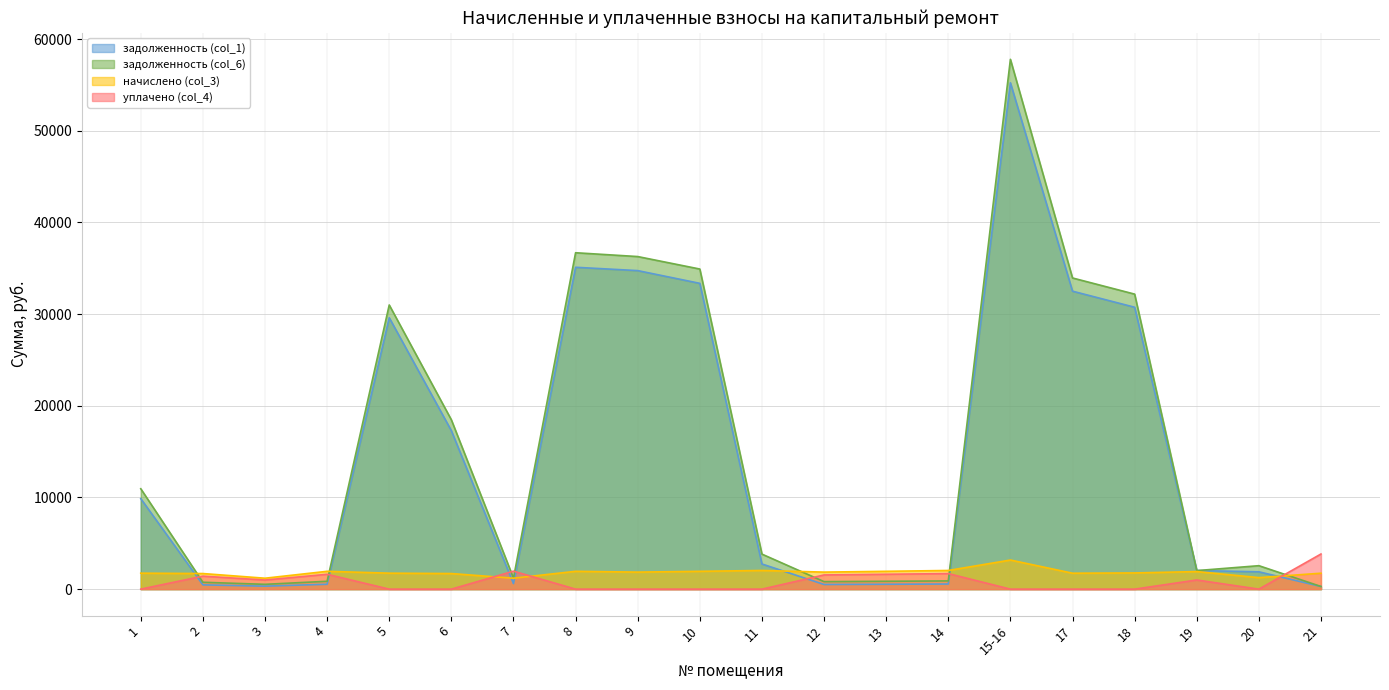

Between 13 and 19, which is larger?

19